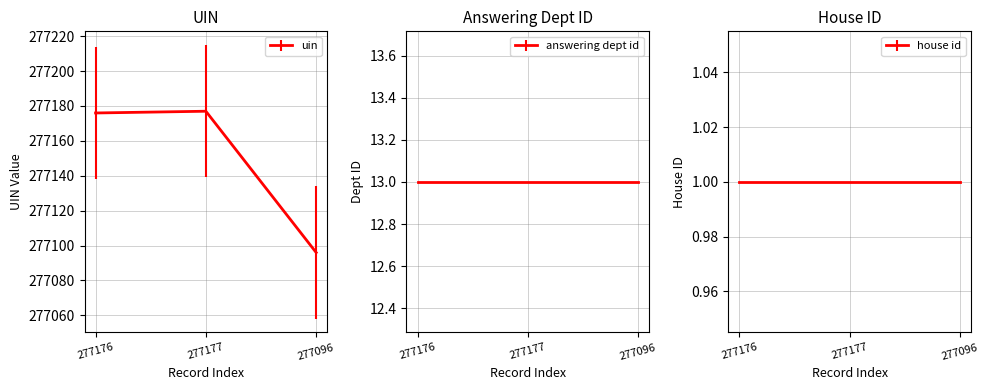

What is the sum of all values?

831449